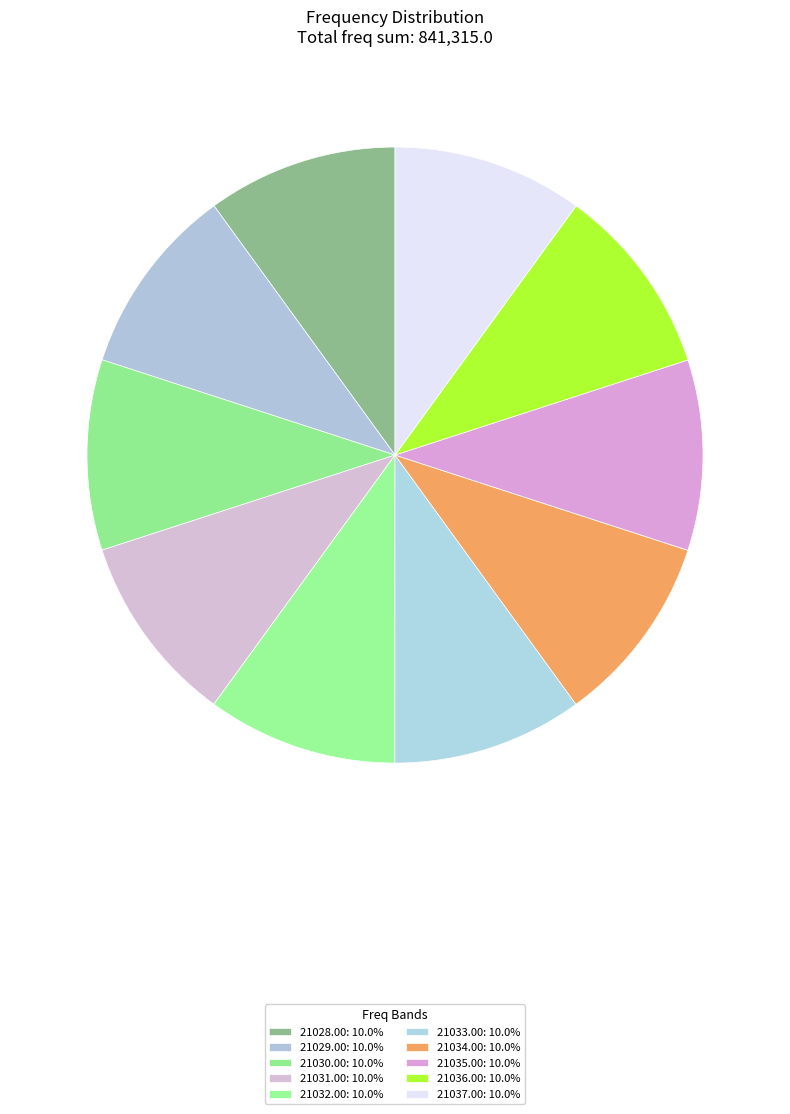

Which category has the smallest portion of the pie?

21028.0